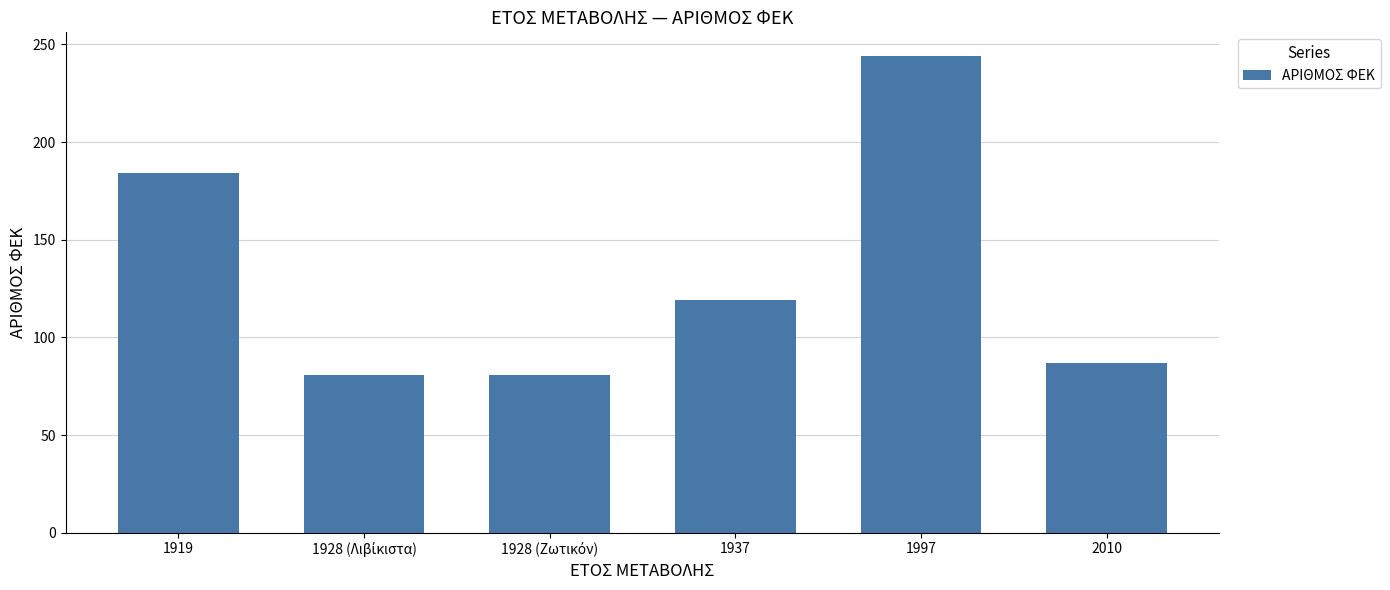

Are the bars grouped side by side (vs. stacked)?

No